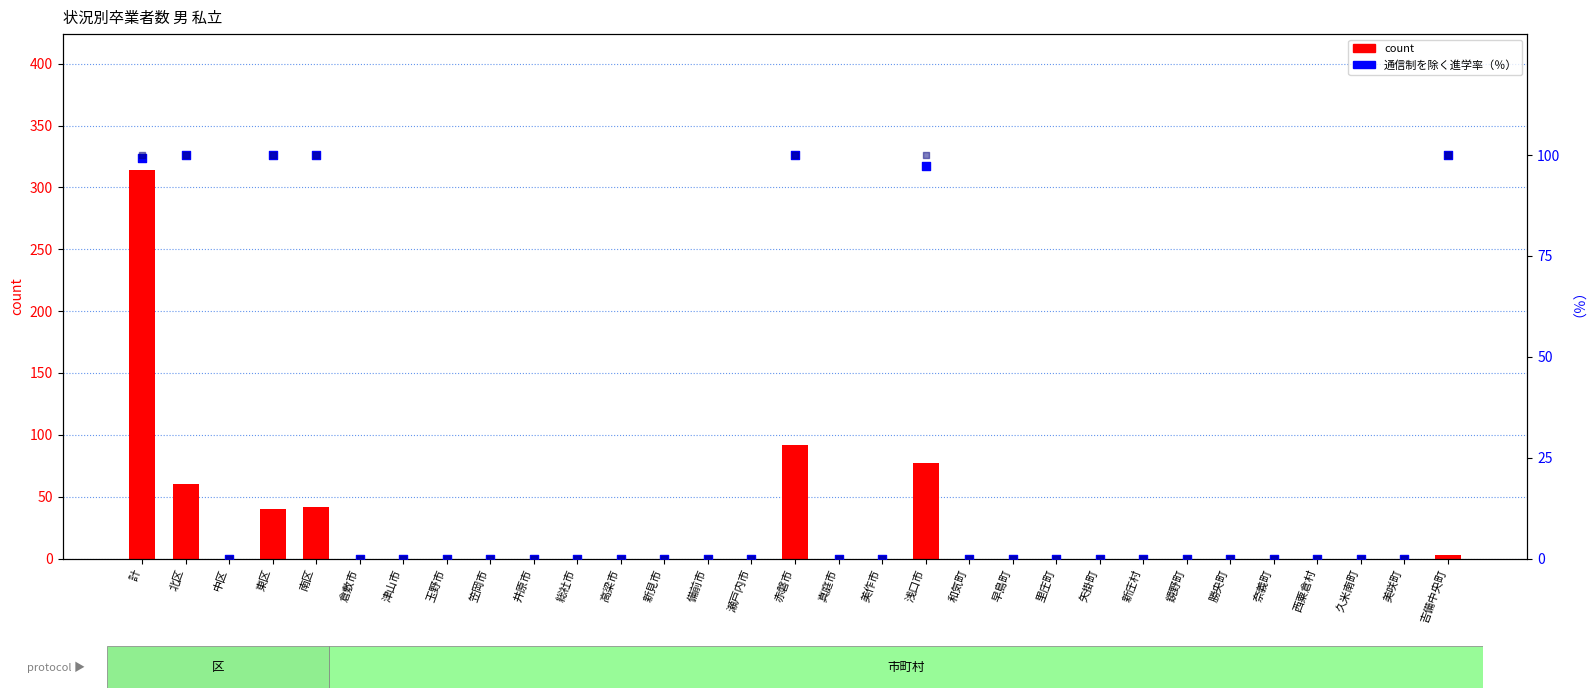

What are all the series names shown in the legend?

count, 通信制を除く進学率, A高等学校等進学率